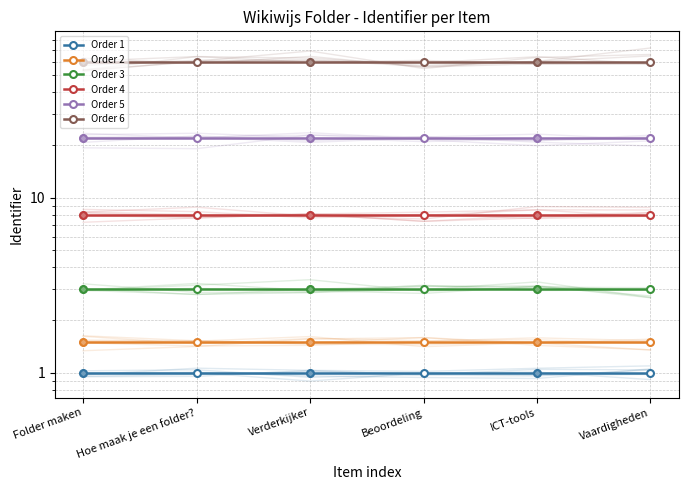

Is the value of Order 4 at Hoe maak je een folder? greater than the value of Order 3 at Verderkijker?

Yes